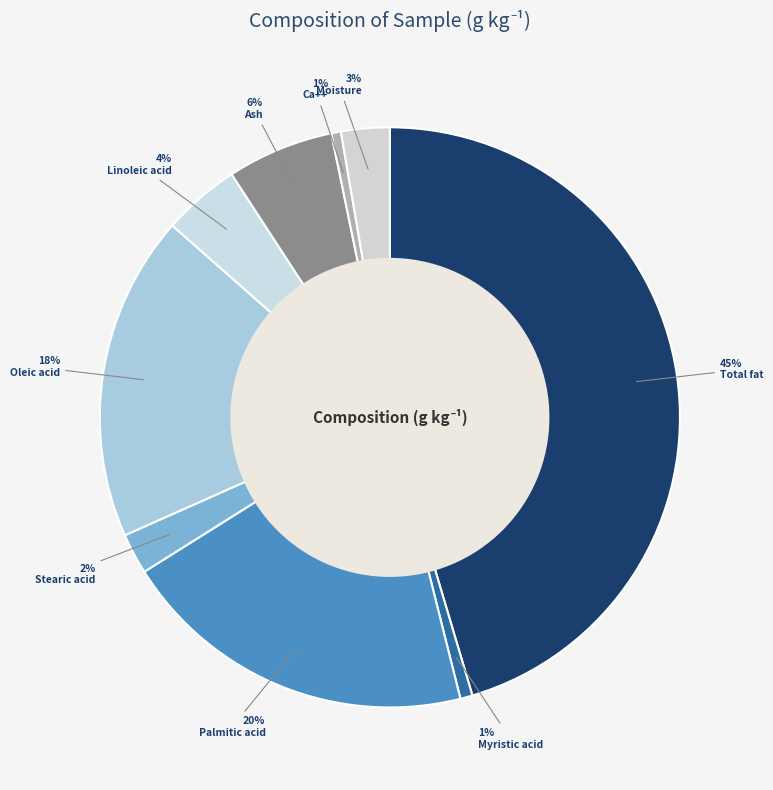

Rank the categories by value from lowest to highest.

Ca++, Myristic acid, Stearic acid, Moisture, Linoleic acid, Ash, Oleic acid, Palmitic acid, Total fat